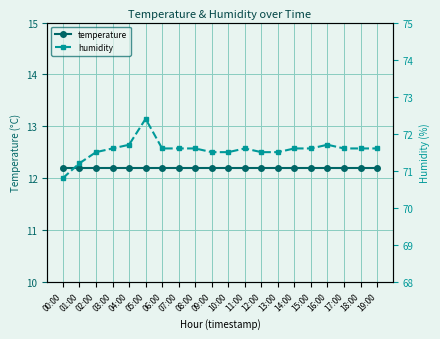

Which has a higher value, 09:00 or 14:00?

09:00